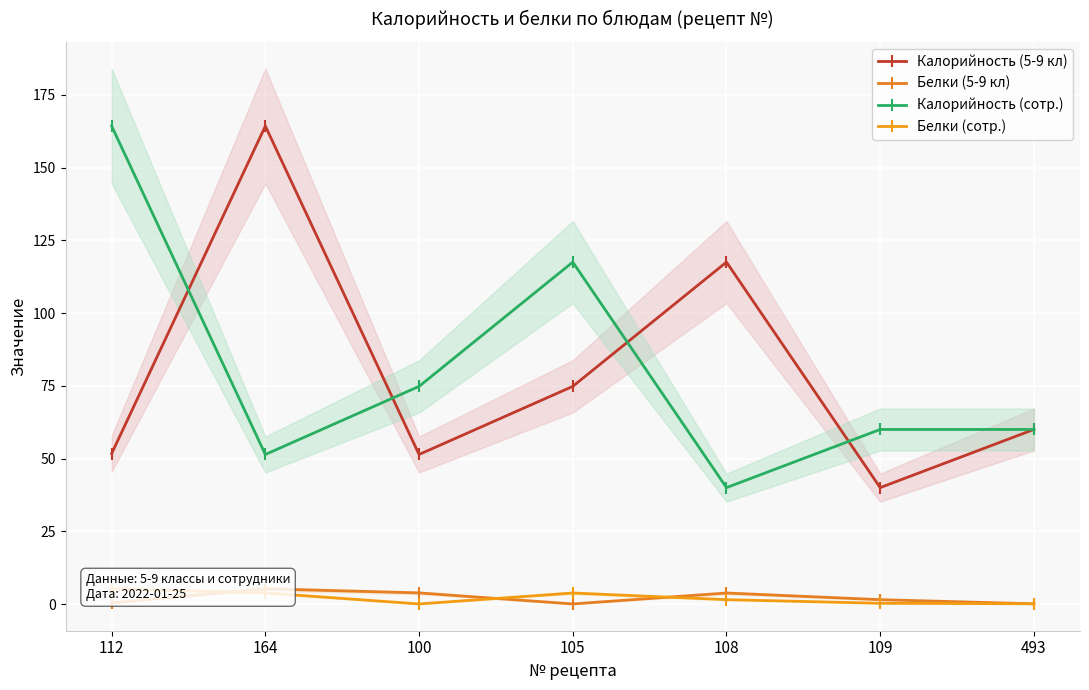

At 109, list the series in order from smallest to largest.

Белки (сотр.), Белки (5-9 кл), Калорийность (5-9 кл), Калорийность (сотр.)